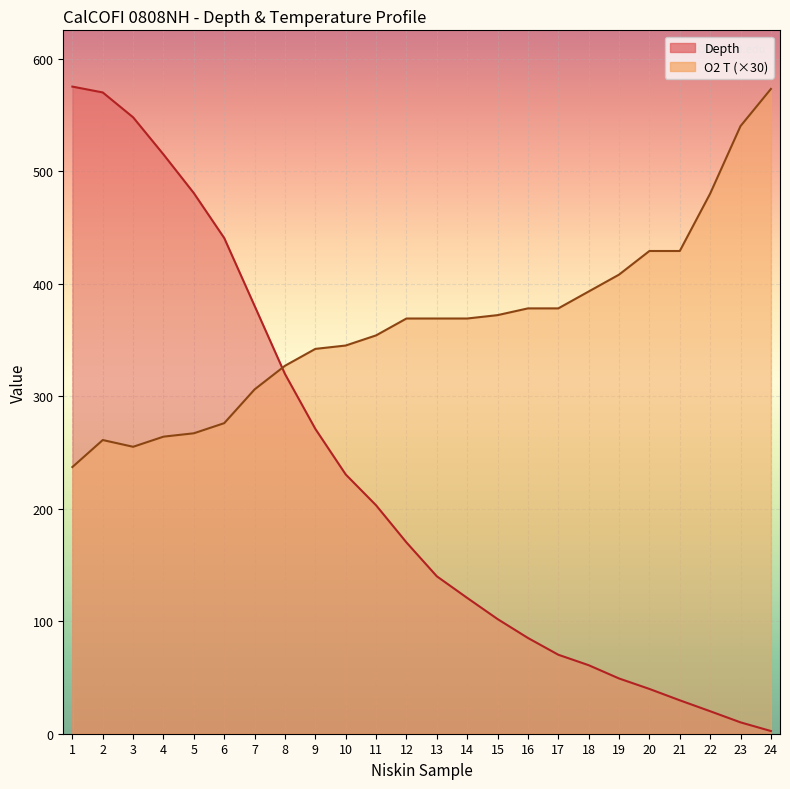

The Depth series shows 151.9 at 15. True or false?

False